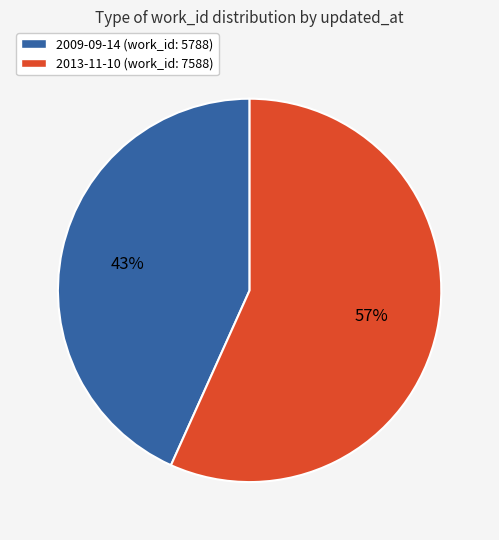

What percentage is the 2013-11-10 slice, to the nearest percent?

57%